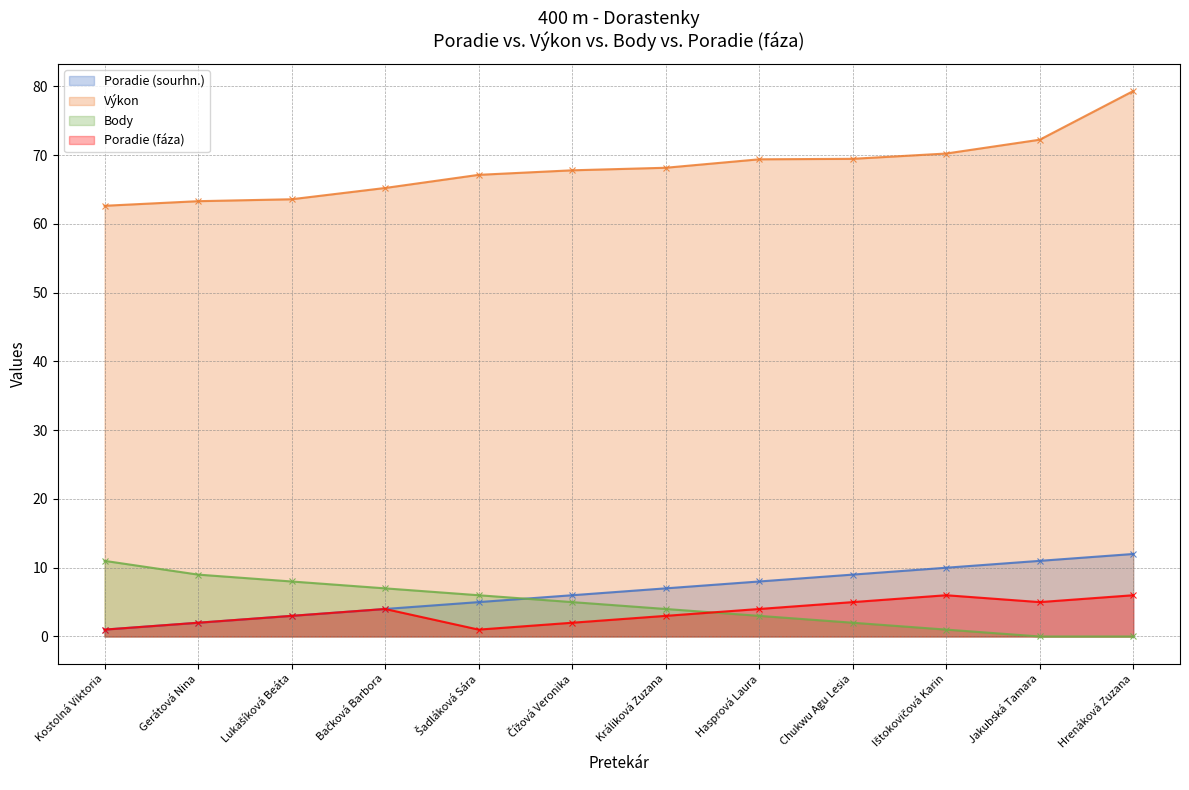

Reading left to right, transcribe all the data shown in this chart.

Poradie (sourhn.): 1.0	2.0	3.0	4.0	5.0	6.0	7.0	8.0	9.0	10.0	11.0	12.0
Výkon: 62.6	63.3	63.6	65.2	67.1	67.8	68.2	69.4	69.5	70.2	72.2	79.3
Body: 11.0	9.0	8.0	7.0	6.0	5.0	4.0	3.0	2.0	1.0	0.0	0.0
Poradie (fáza): 1.0	2.0	3.0	4.0	1.0	2.0	3.0	4.0	5.0	6.0	5.0	6.0